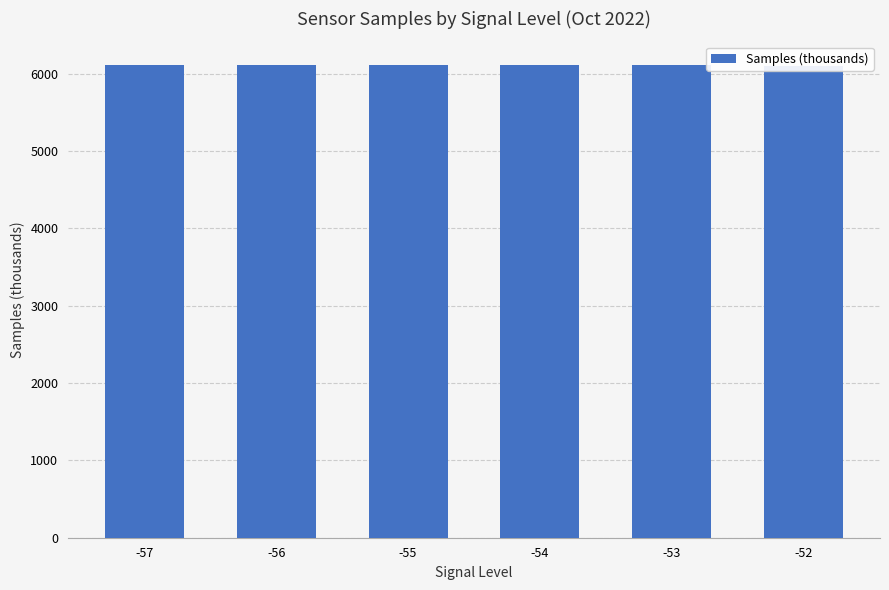

What is the value of the 1st bar from the left?

6107.1